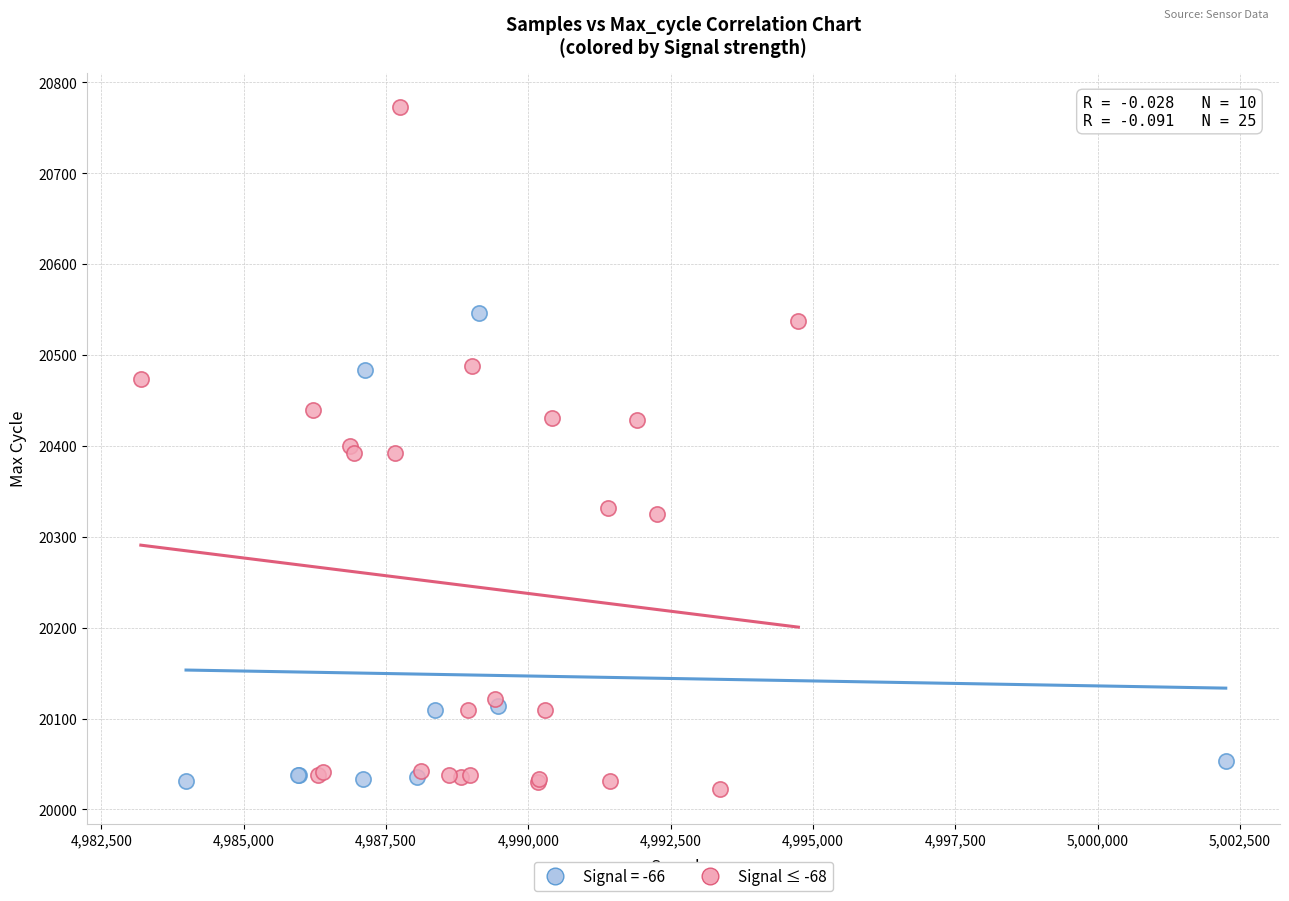

Which series reaches the maximum Y coordinate?

Signal ≤ -68